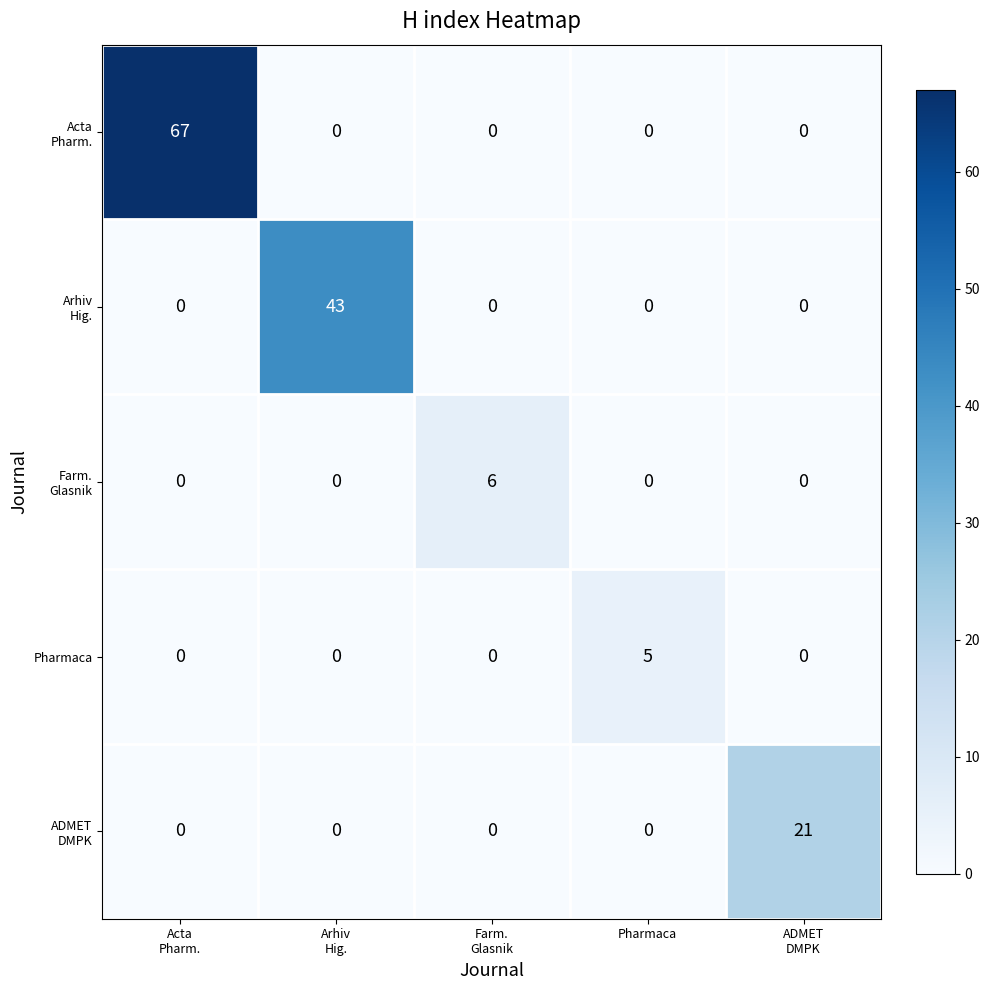

At which label does Pharmaca reach its peak?

Pharmaca